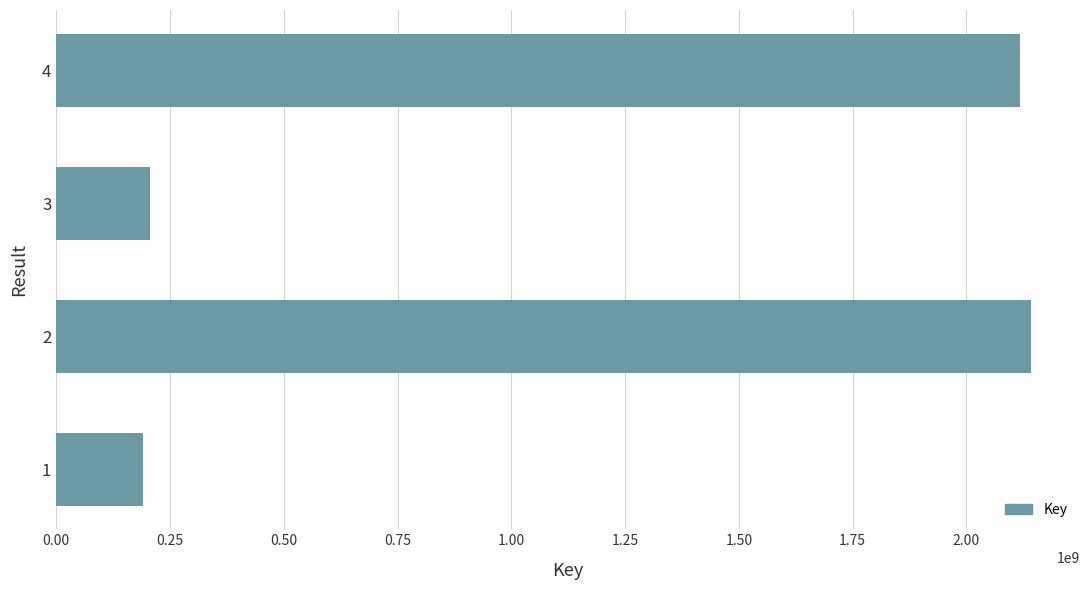

What is the maximum value shown in the chart?

2142262820